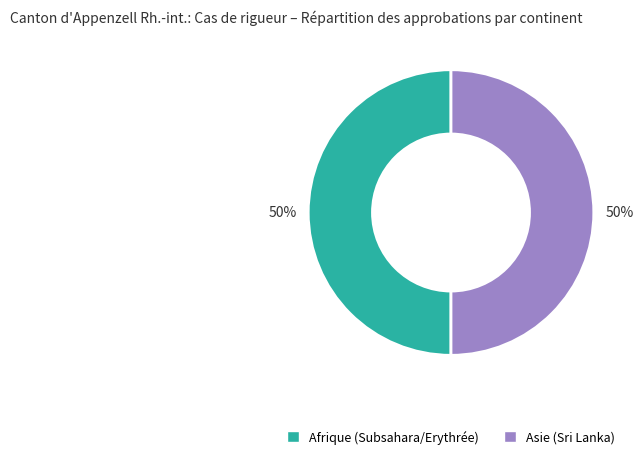

To the nearest percent, what is the average slice percentage?

50%